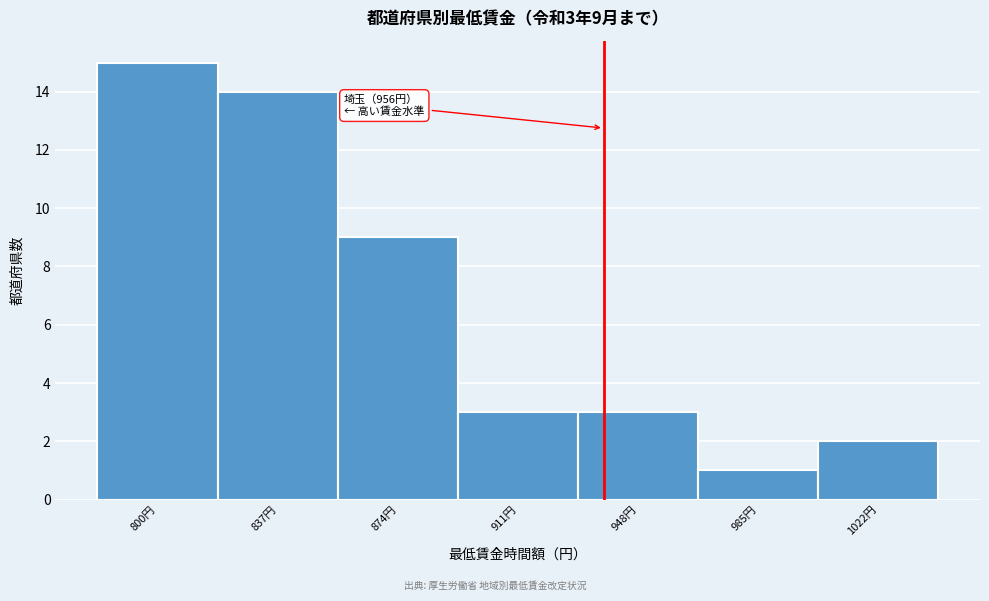

Reading right to left, what are all the values shown in this chart?

1022円=2	985円=1	948円=3	911円=3	874円=9	837円=14	800円=15